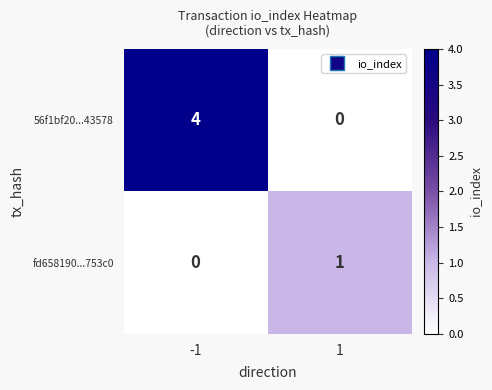

Is it true that fd658190...753c0 equals 1 at 1?

True